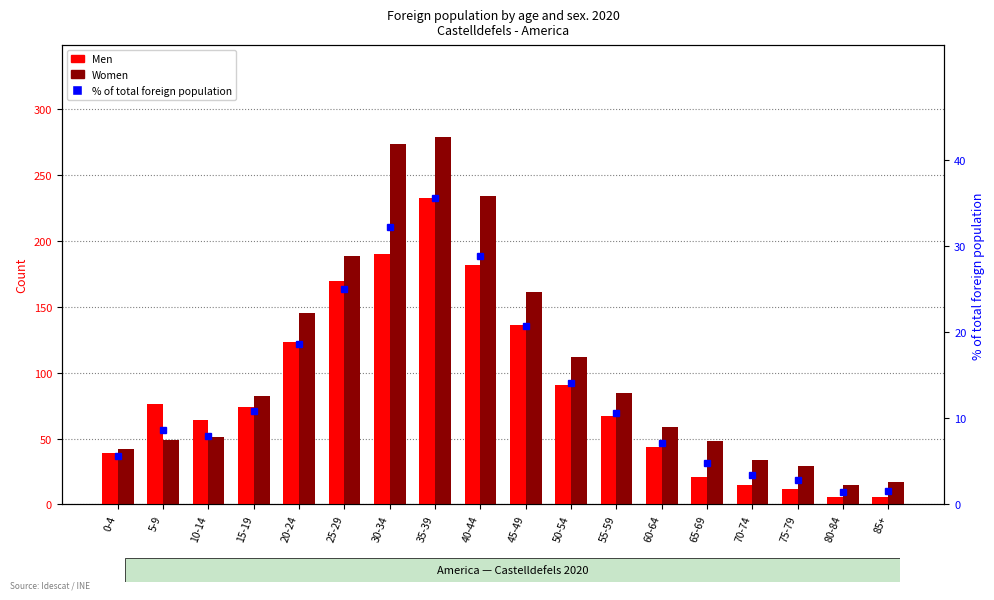

List the series in order of their peak value, highest first.

Women, Men, % of total foreign population